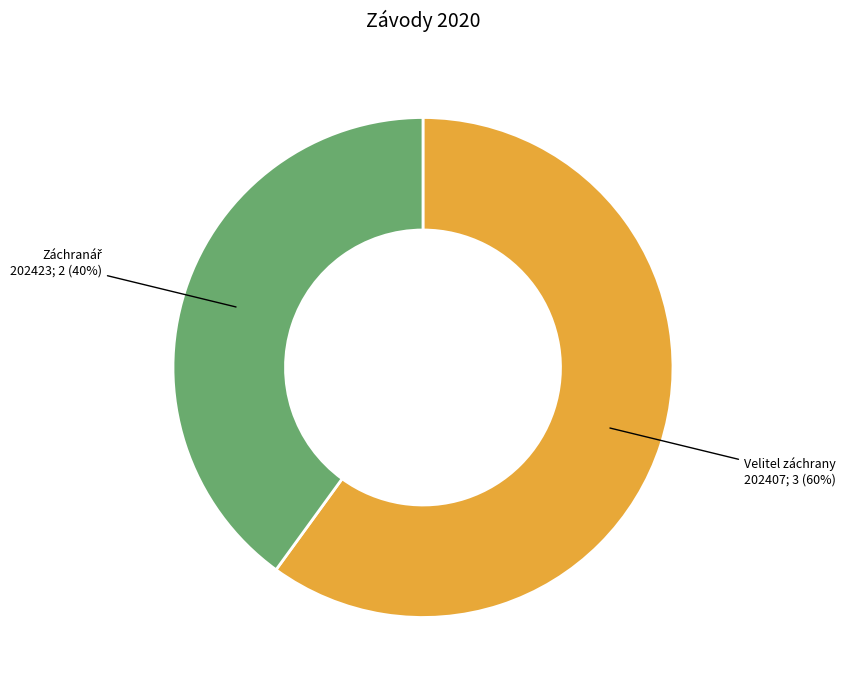

To the nearest percent, what is the difference between the largest and smallest slice percentages?

20%